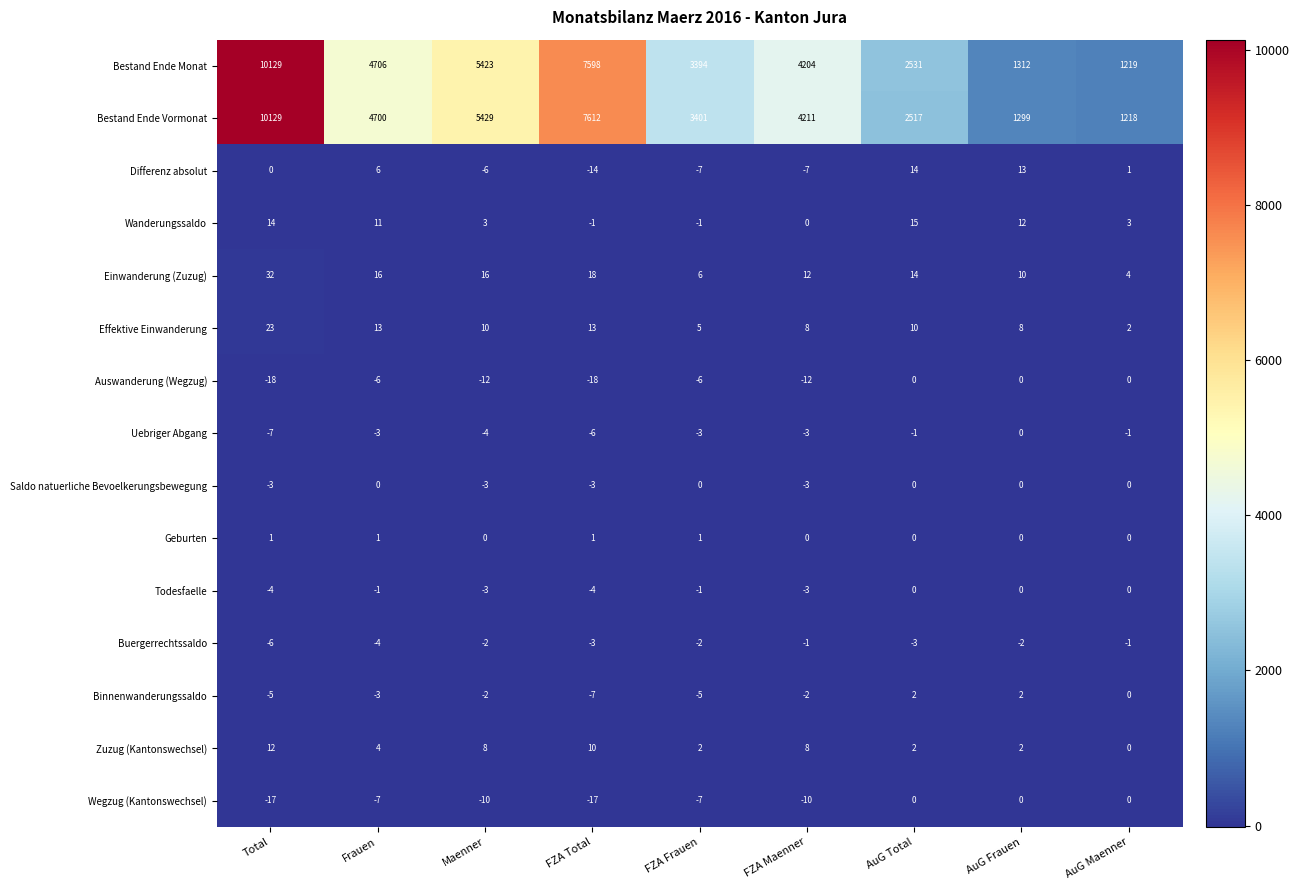

Where does the Effektive Einwanderung series first go above 10?

Total